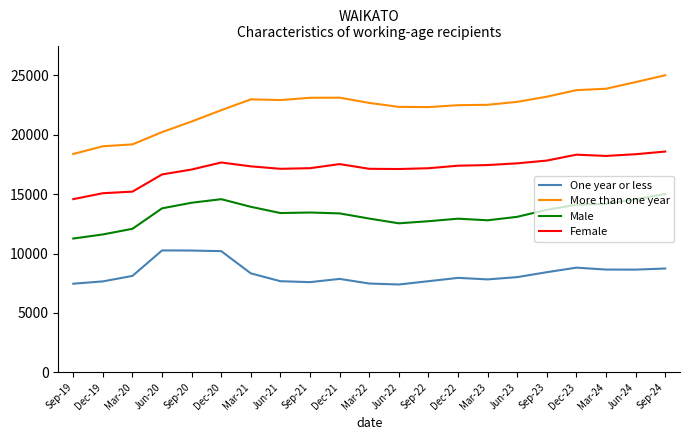

True or false: Female and One year or less intersect in this chart.

False